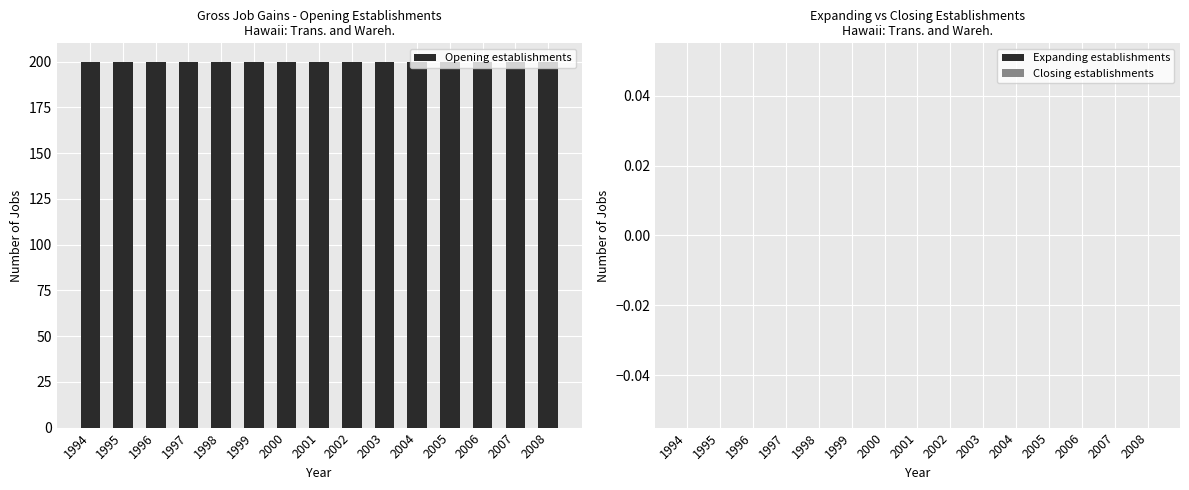

At which category is the sum across all series the highest?

1994